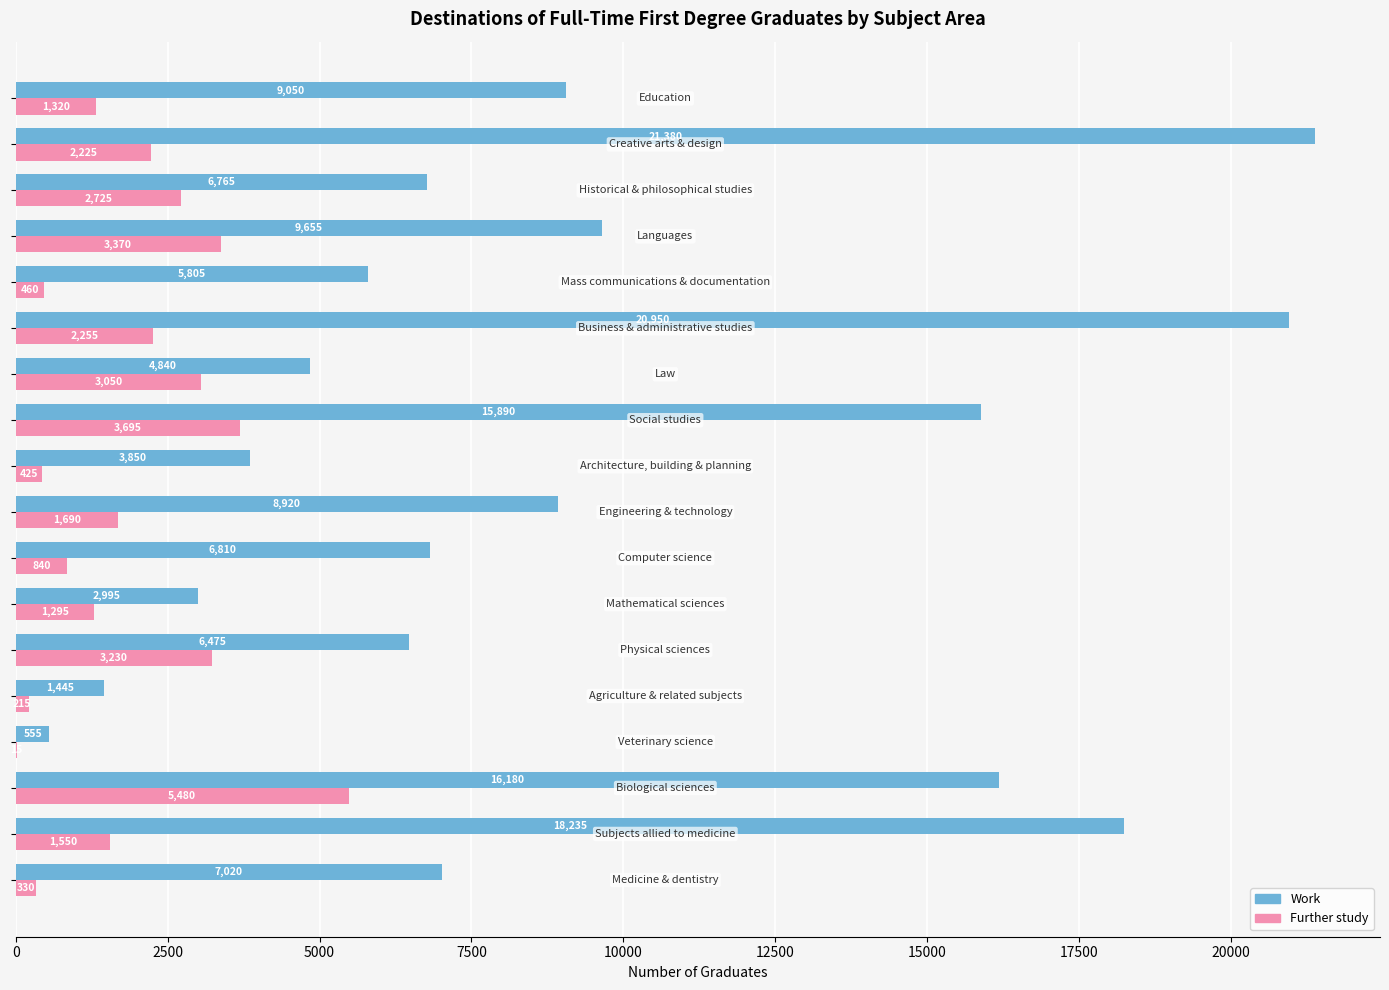

What is the maximum value for Work?

21380